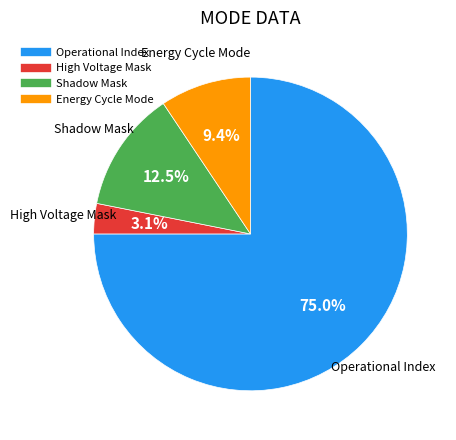

To the nearest percent, what is the average slice percentage?

25%